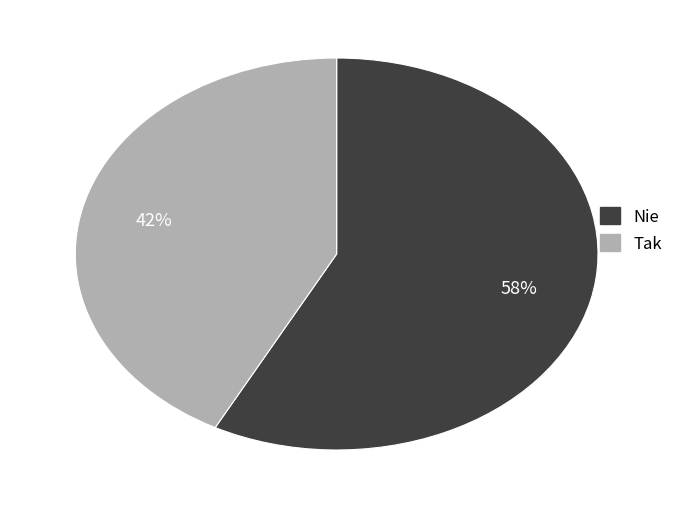

Approximately how many times larger is the value at Tak compared to Nie?

0.7